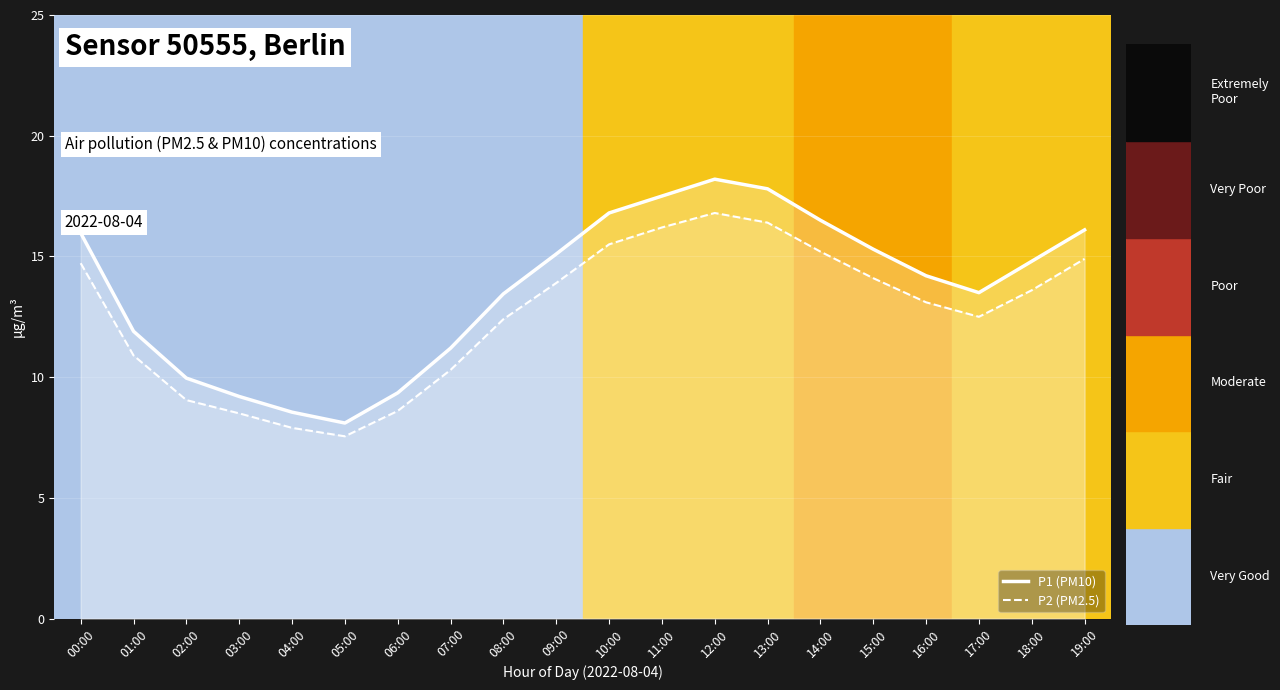

What is the difference between the highest and lowest values at 17:00?

1.0